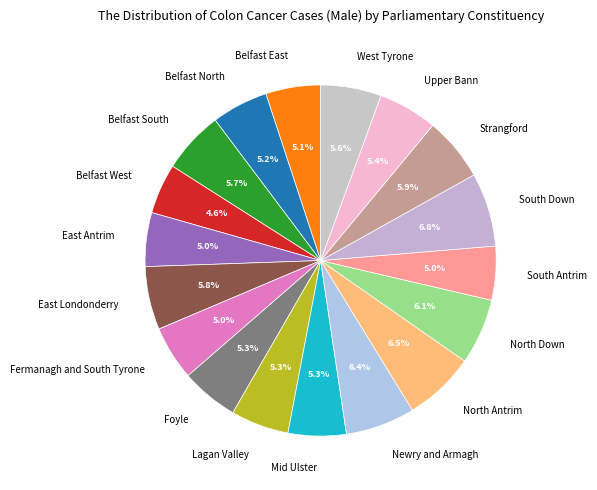

What percentage is NOT represented by East Antrim?

95.0%